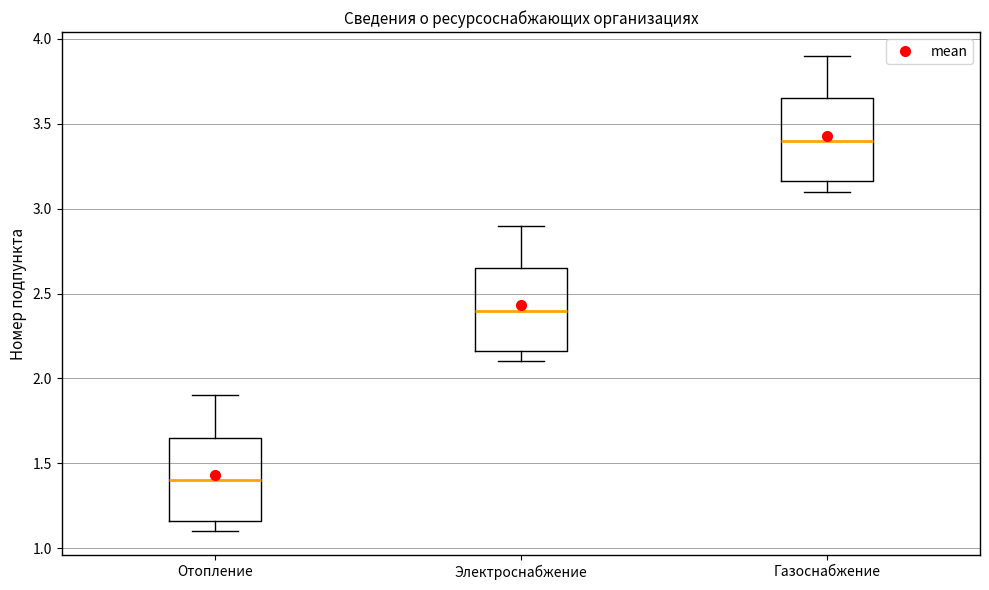

Where is the upper edge of the box for Электроснабжение on the y-axis? The values are not printed on the chart, so give them approximately, as read against the axis.

2.65